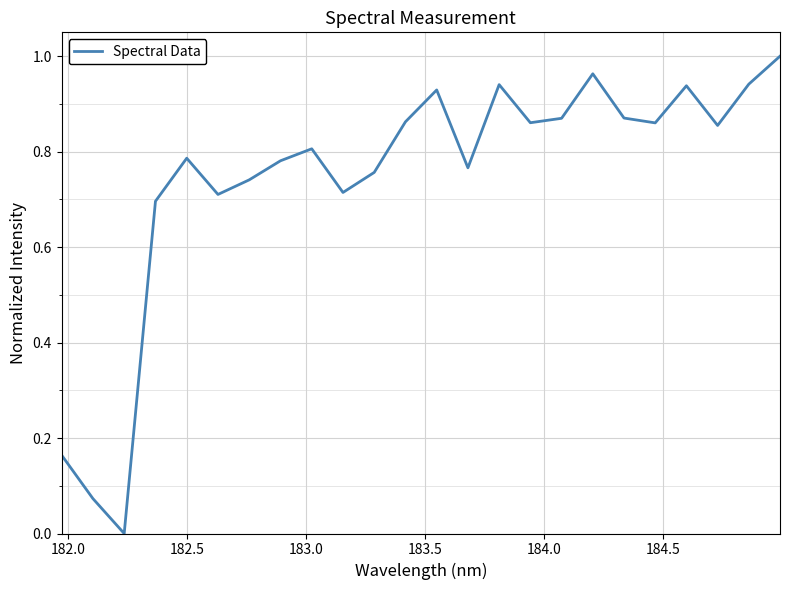

Does the chart have visible grid lines?

Yes